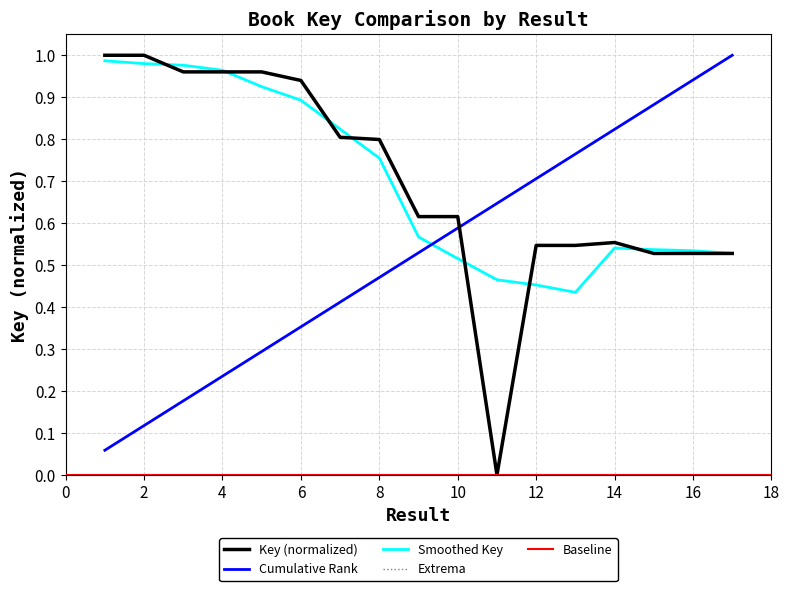

The value at 12 is 0.5. True or false?

True